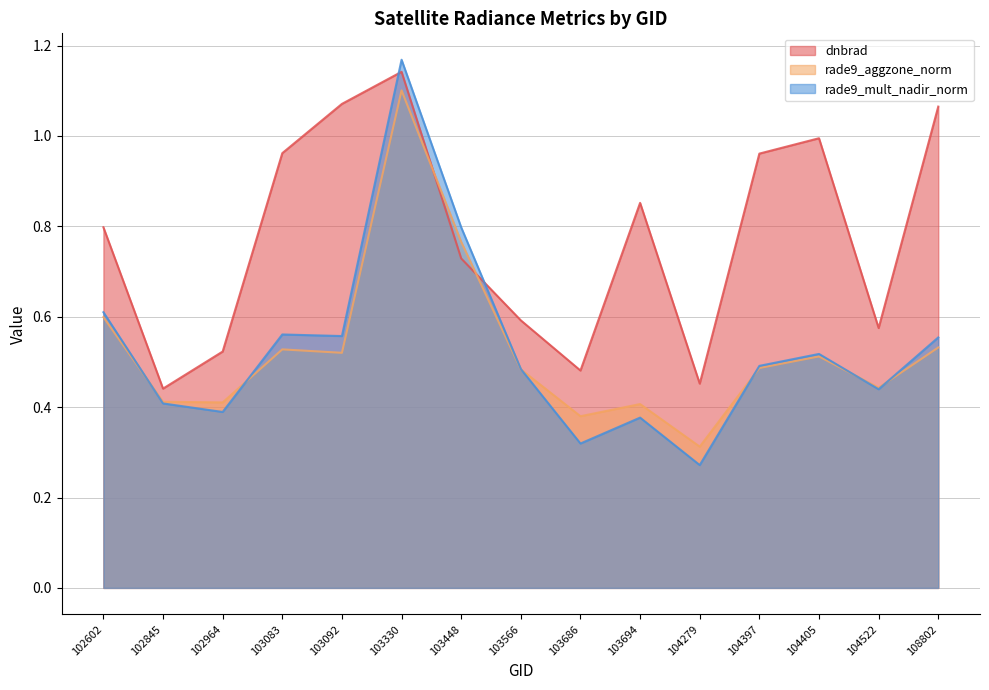

Rank the series at 104405 from lowest to highest value.

rade9_aggzone_norm, rade9_mult_nadir_norm, dnbrad